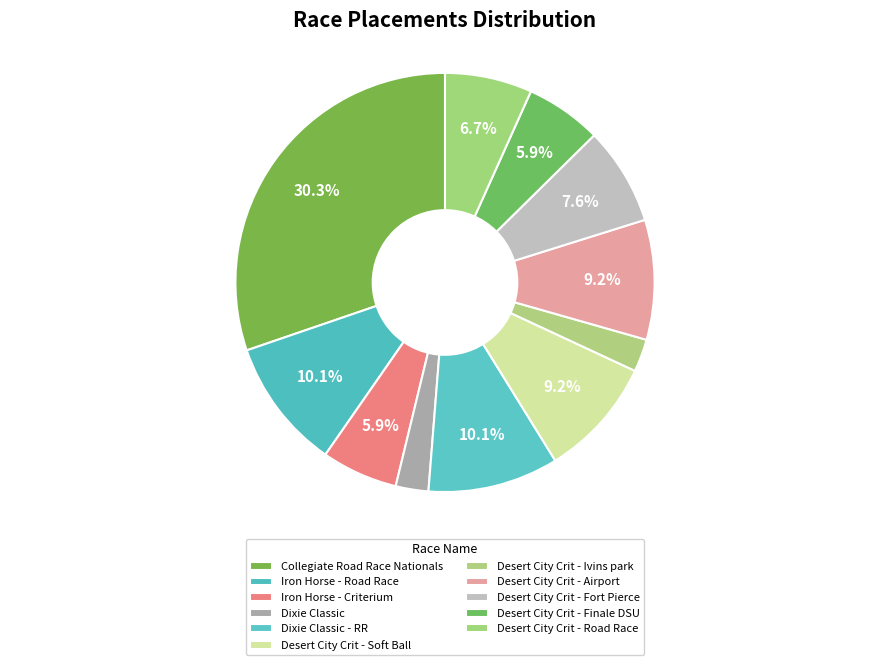

What is the change in value from Collegiate Road Race Nationals to Dixie Classic - RR?

-24